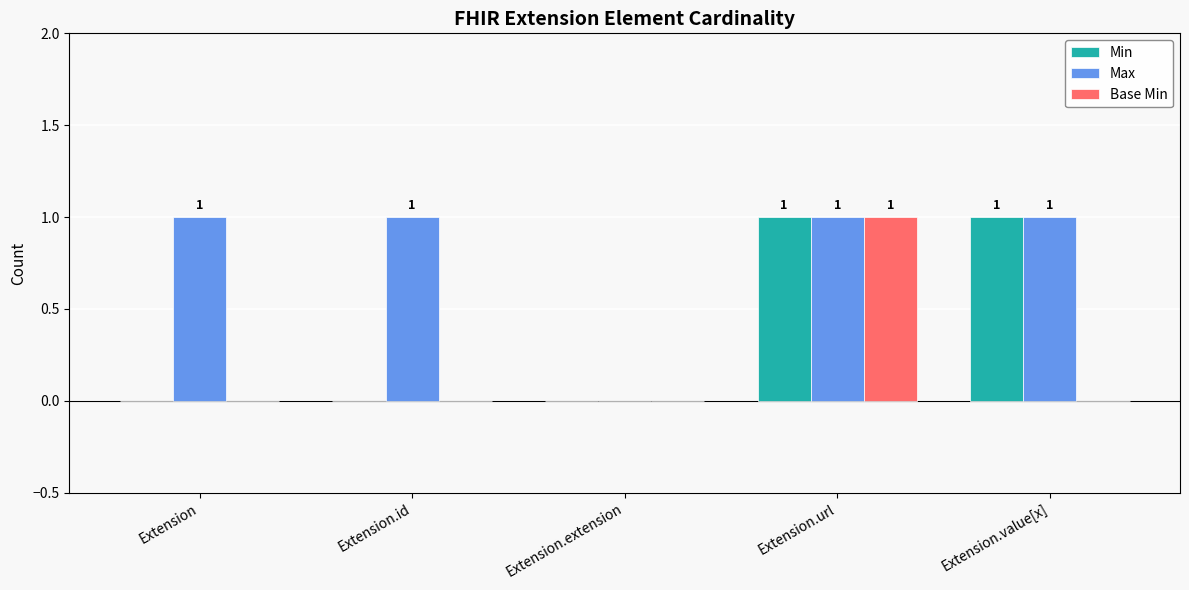

What is the total value across all series at Extension.url?

3